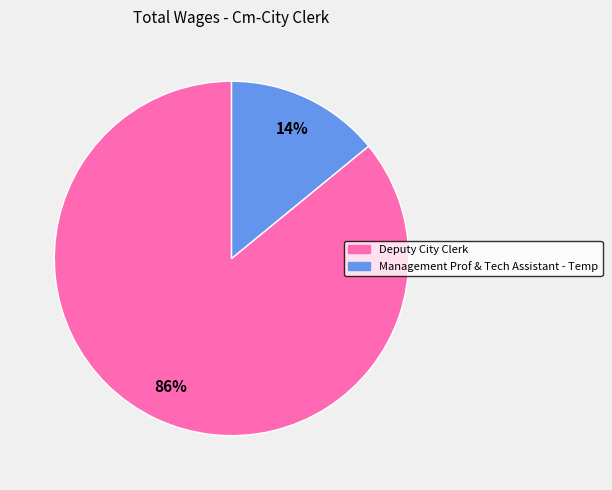

To the nearest percent, what is the difference between the Management Prof & Tech Assistant - Temp and Deputy City Clerk slice percentages?

72%